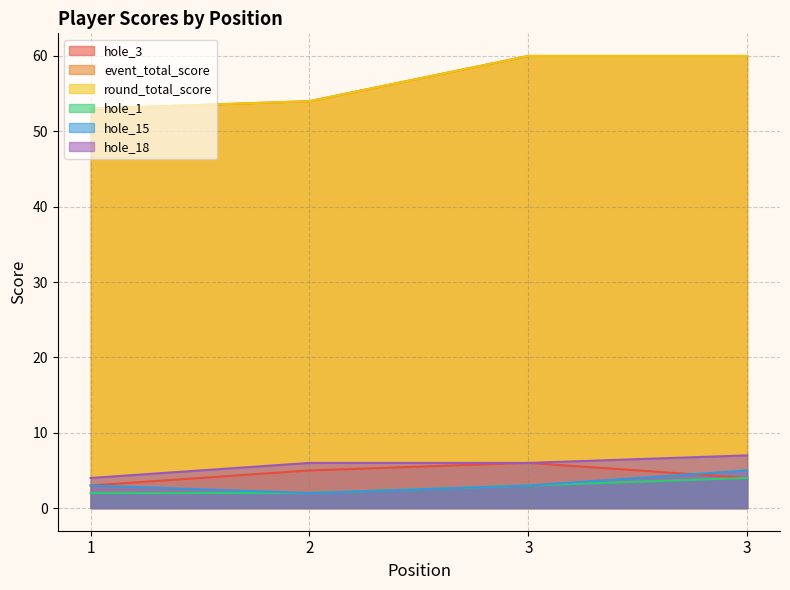

Reading left to right, extract all data points from this chart.

hole_3: 1=3	2=5	3=6	3=4
event_total_score: 1=53	2=54	3=60	3=60
round_total_score: 1=53	2=54	3=60	3=60
hole_1: 1=2	2=2	3=3	3=4
hole_15: 1=3	2=2	3=3	3=5
hole_18: 1=4	2=6	3=6	3=7